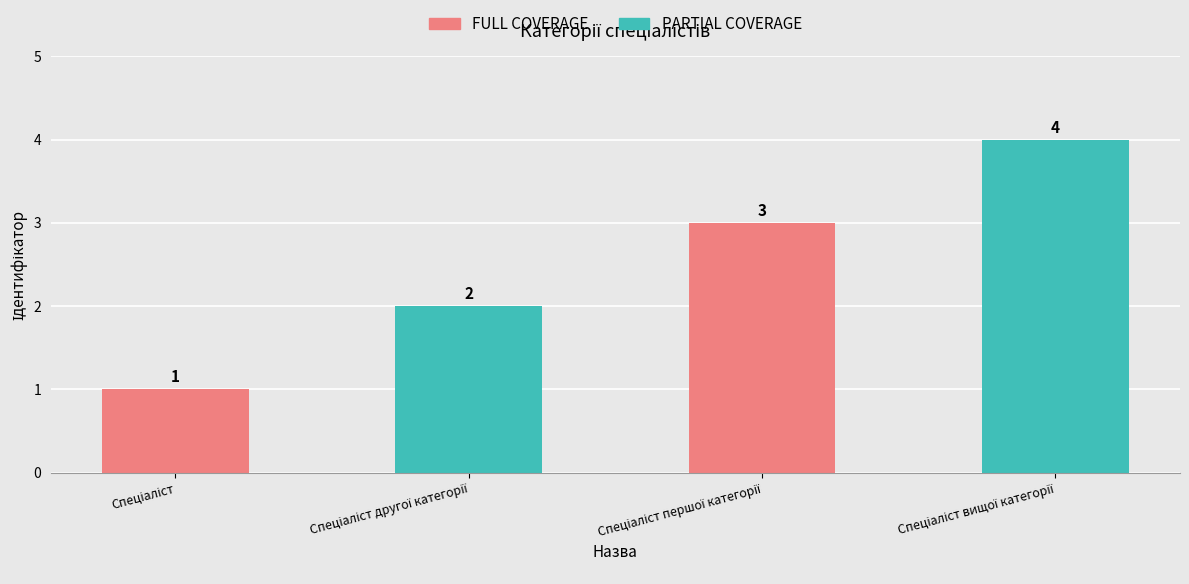

What is the maximum value shown in the chart?

4